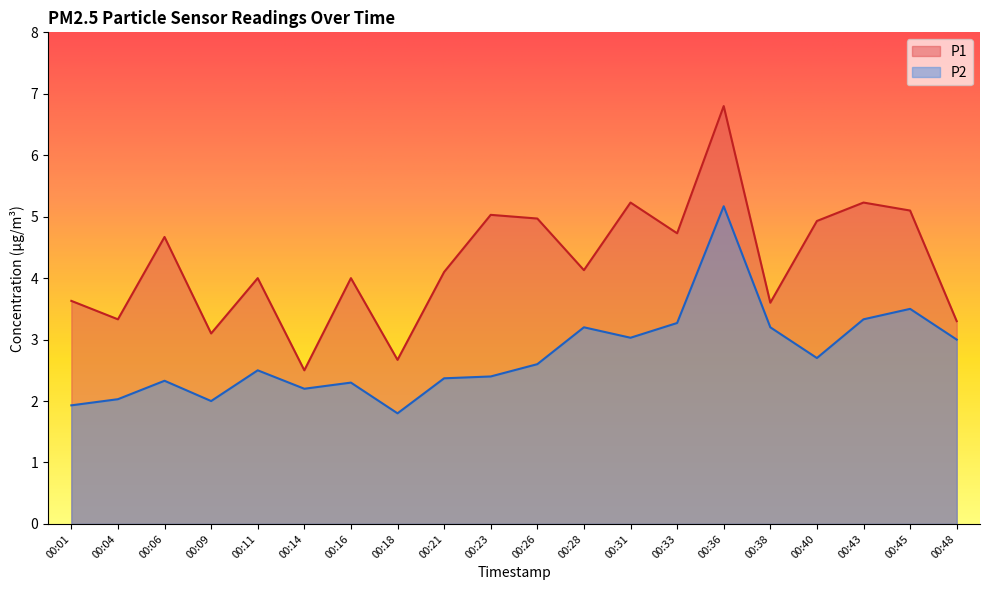

Between 00:01 and 00:33, which is larger?

00:33